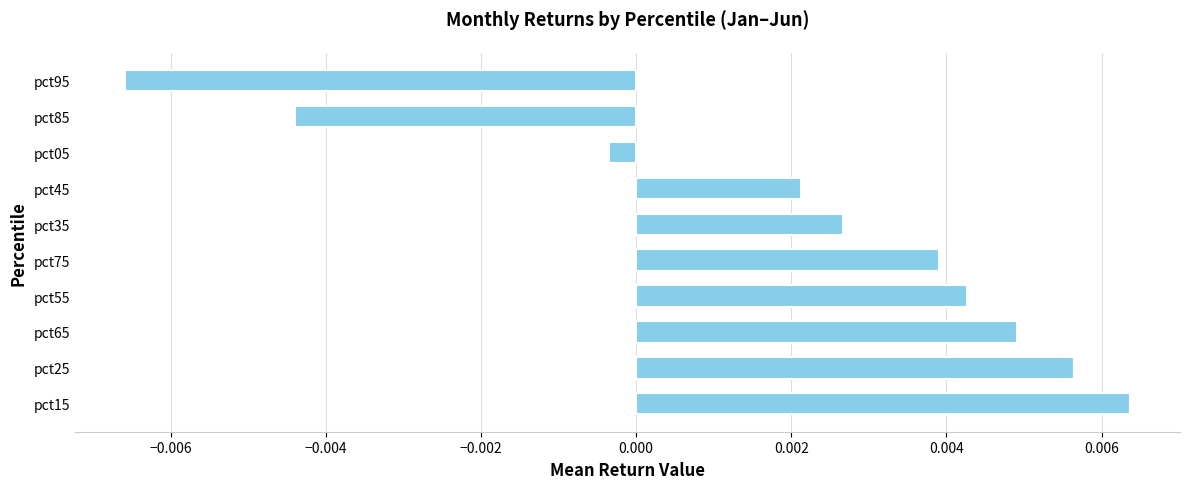

How many categories are shown in the chart?

10